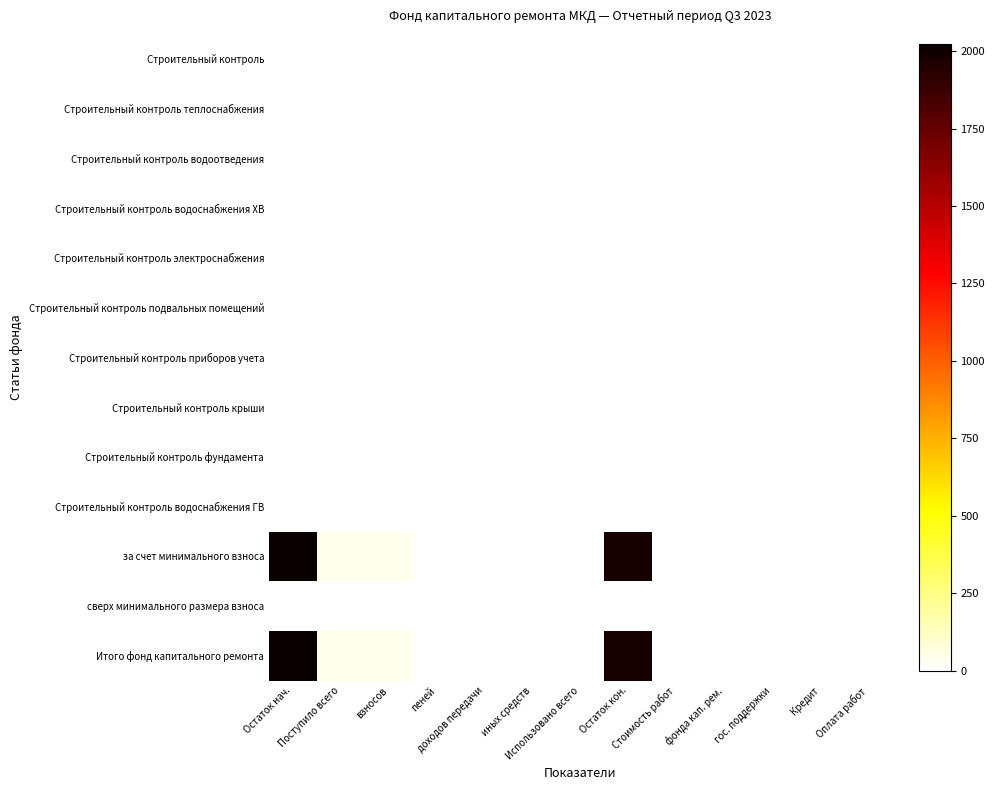

Count the number of data series in this chart.

13